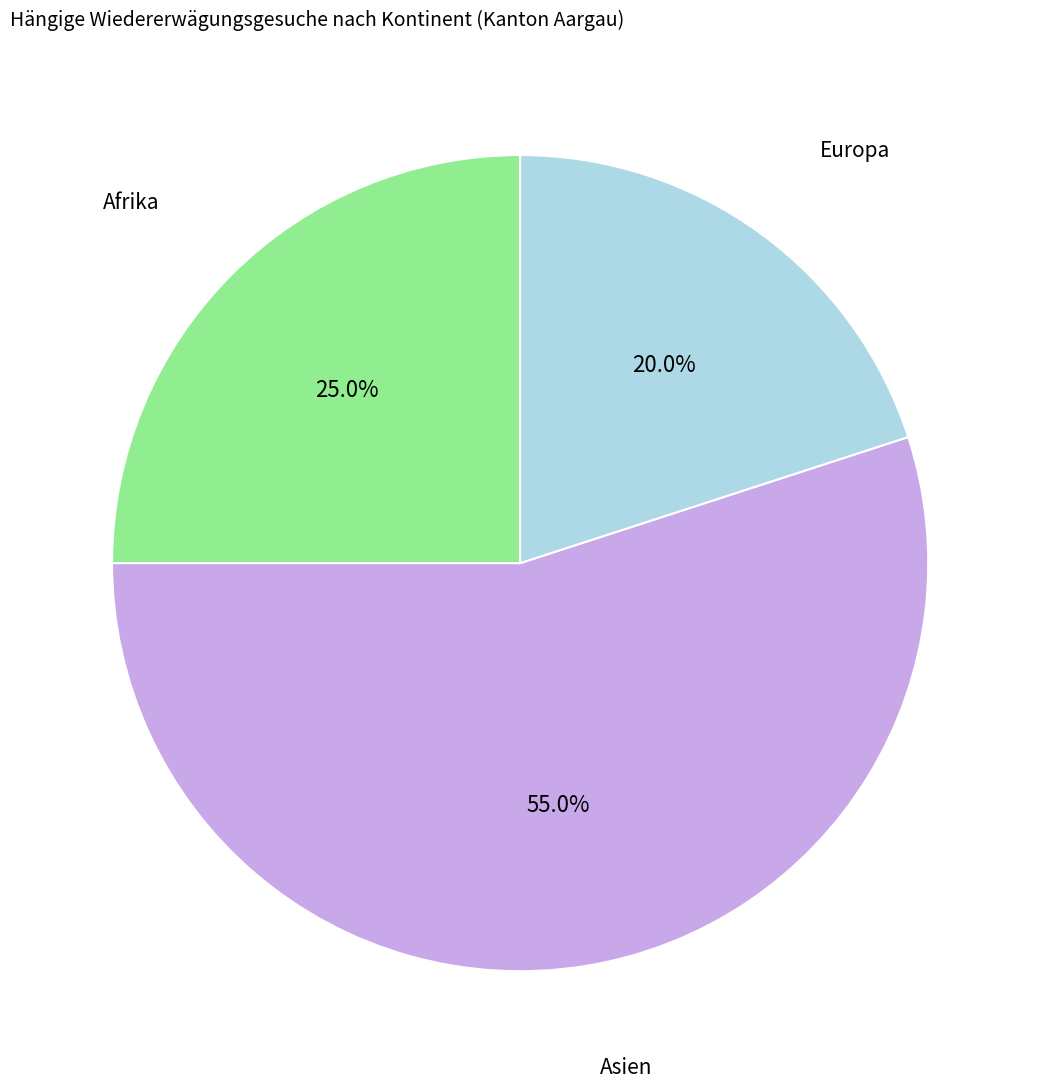

Is there any slice that represents more than half of the pie?

Yes